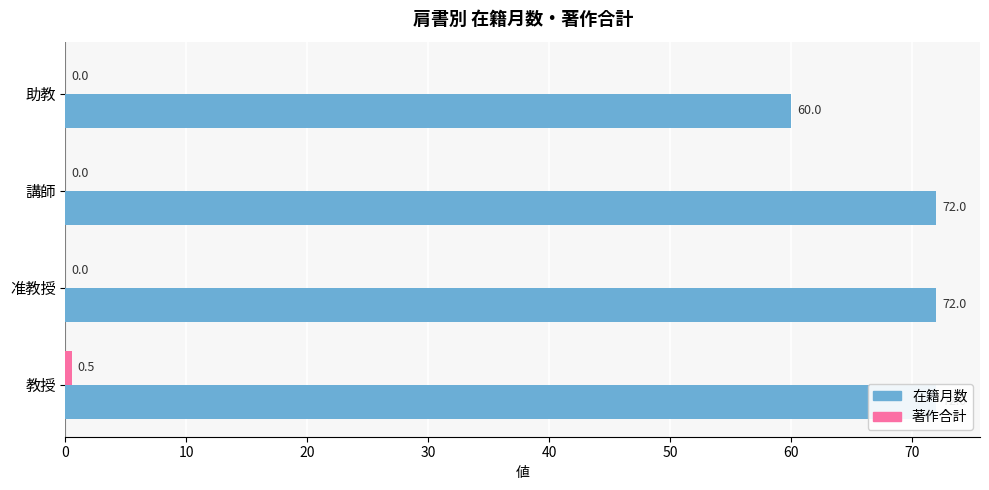

What is the value of the 在籍月数 bar at the 4th from the left?

72.0